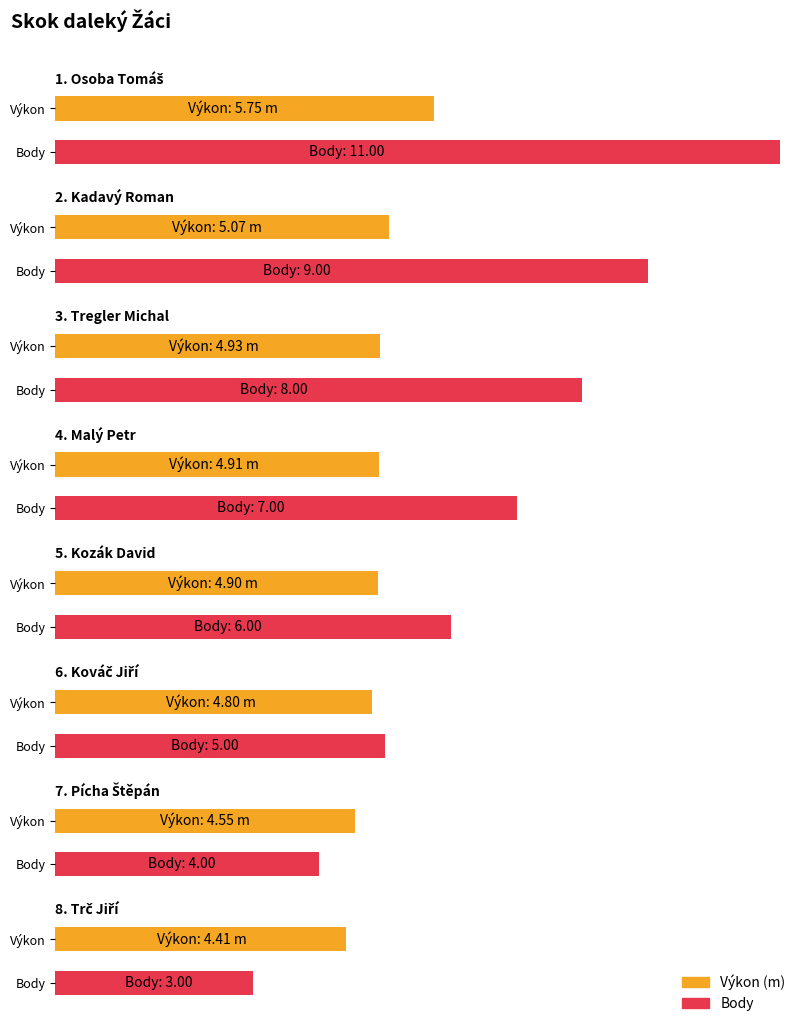

Reading right to left, list all the values displayed in this chart.

Výkon: 4.4	4.5	4.8	4.9	4.9	4.9	5.1	5.8
Body: 3.0	4.0	5.0	6.0	7.0	8.0	9.0	11.0